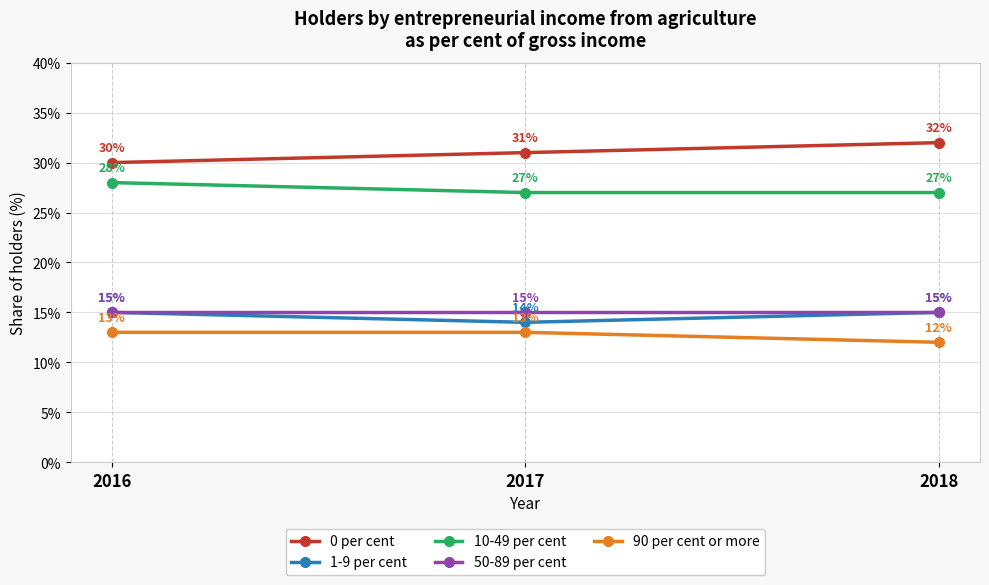

What is the value of the 0 per cent point at the 1st from the left?

30